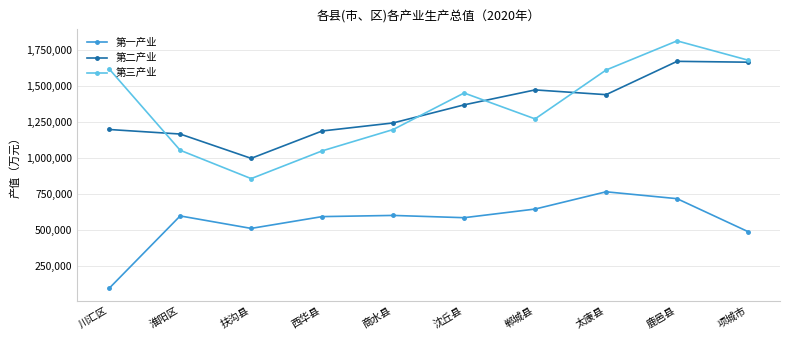

At which label is 第三产业 closest to 1336979?

郸城县